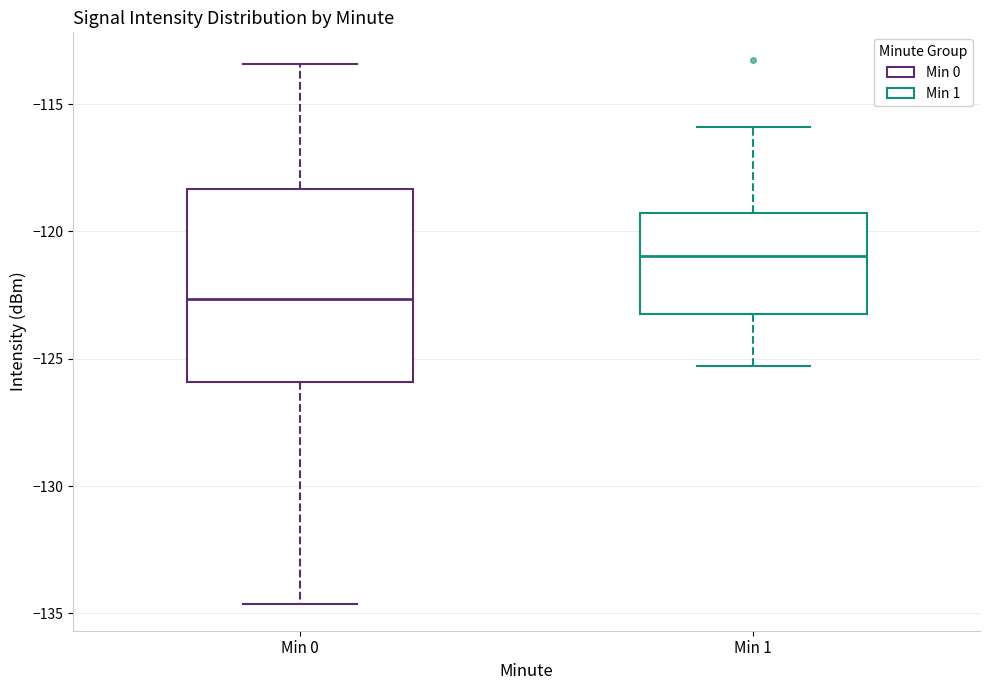

Comparing the boxes themselves (not the whiskers), which one is the tallest?

Min 0